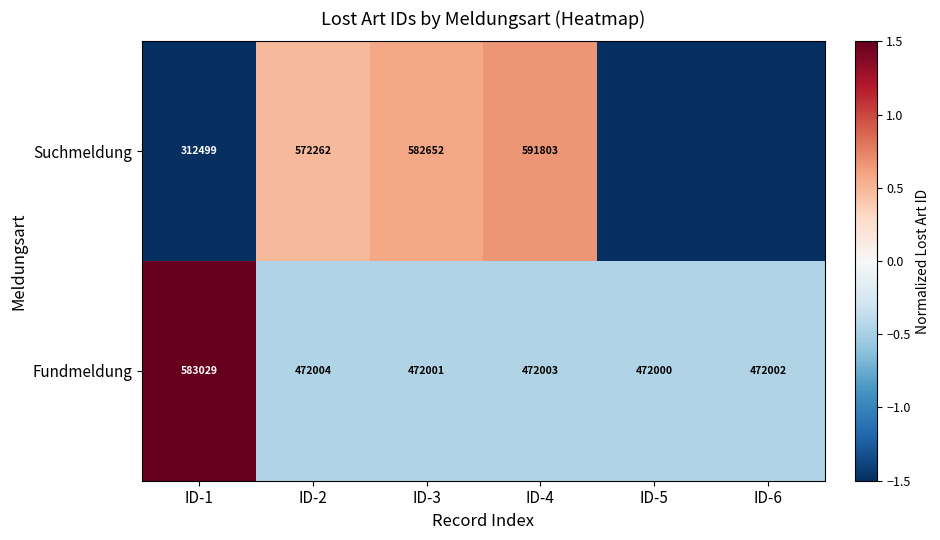

Between ID-1 and ID-2, which series saw the biggest shift?

Suchmeldung